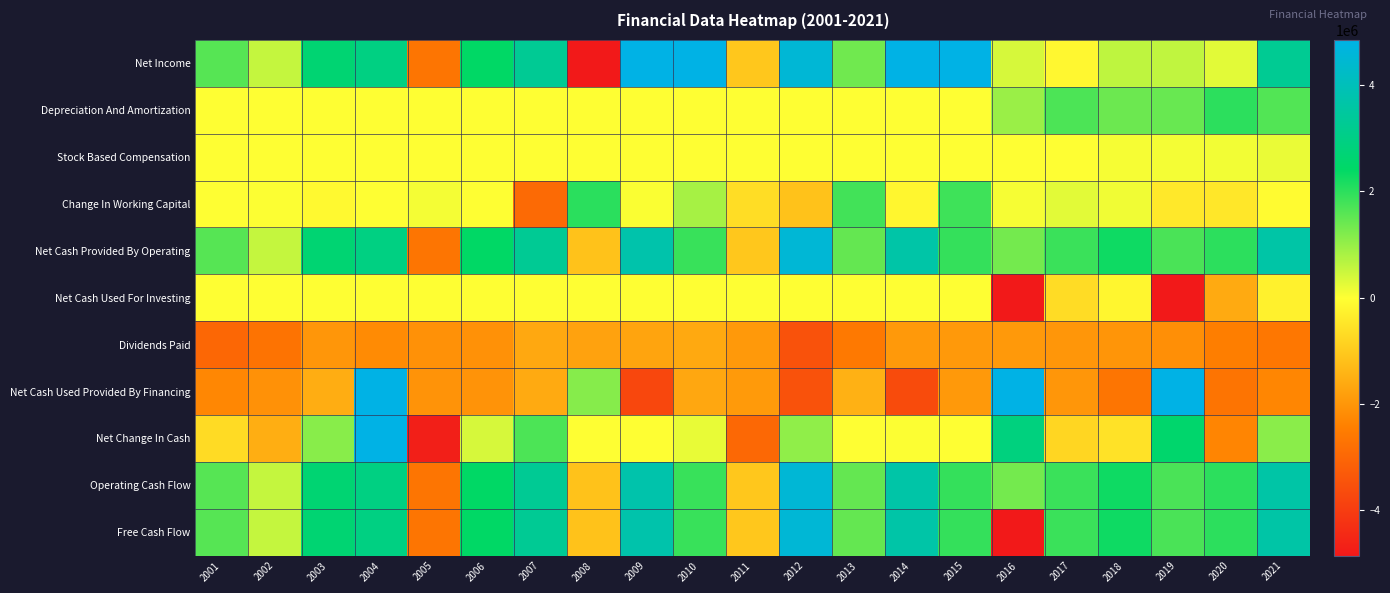

Reading left to right, transcribe all the data shown in this chart.

Net Income: 2001=1600000	2002=560000	2003=2670000	2004=2960000	2005=-2660000	2006=2420000	2007=3300000	2008=-5320000	2009=7560000	2010=5880000	2011=-1060000	2012=4540000	2013=1360000	2014=6088790	2015=6113970	2016=384135	2017=-146290	2018=619448	2019=590619	2020=274341	2021=3281251
Depreciation And Amortization: 2001=0	2002=0	2003=0	2004=0	2005=0	2006=0	2007=0	2008=0	2009=0	2010=0	2011=0	2012=0	2013=0	2014=0	2015=0	2016=952507	2017=1699555	2018=1398358	2019=1438908	2020=1989761	2021=1631609
Stock Based Compensation: 2001=0	2002=0	2003=0	2004=0	2005=0	2006=0	2007=0	2008=0	2009=0	2010=0	2011=0	2012=0	2013=0	2014=0	2015=0	2016=0	2017=0	2018=80771	2019=102989	2020=126035	2021=194372
Change In Working Capital: 2001=0	2002=30000	2003=-100000	2004=0	2005=100000	2006=0	2007=-2910000	2008=2010000	2009=50000	2010=850000	2011=-640000	2012=-1150000	2013=1790000	2014=-159508	2015=1824396	2016=88263	2017=274093	2018=149071	2019=-432300	2020=-437467	2021=-67617
Net Cash Provided By Operating: 2001=1600000	2002=560000	2003=2670000	2004=2960000	2005=-2660000	2006=2420000	2007=3300000	2008=-1150000	2009=3740000	2010=1880000	2011=-1060000	2012=4540000	2013=1460000	2014=3675150	2015=1928370	2016=1308280	2017=1869792	2018=2281249	2019=1707330	2020=1997328	2021=3642752
Net Cash Used For Investing: 2001=0	2002=0	2003=0	2004=0	2005=0	2006=0	2007=0	2008=0	2009=0	2010=0	2011=0	2012=0	2013=0	2014=0	2015=0	2016=-15851798	2017=-652910	2018=-164532	2019=-7782687	2020=-1607346	2021=-253142
Dividends Paid: 2001=-2990000	2002=-2700000	2003=-1980000	2004=-2180000	2005=-2070000	2006=-2070000	2007=-1630000	2008=-1760000	2009=-1720000	2010=-1620000	2011=-1930000	2012=-3490000	2013=-2570000	2014=-1928360	2015=-1928360	2016=-1928359	2017=-1981062	2018=-1992397	2019=-2107376	2020=-2427023	2021=-2608595
Net Cash Used Provided By Financing: 2001=-2270000	2002=-2080000	2003=-1540000	2004=5000000	2005=-2040000	2006=-2030000	2007=-1610000	2008=1150000	2009=-3740000	2010=-1660000	2011=-1910000	2012=-3480000	2013=-1460000	2014=-3645400	2015=-1928360	2016=17425395	2017=-1981062	2018=-2660866	2019=8616656	2020=-2688104	2021=-2281354
Net Change In Cash: 2001=-670000	2002=-1520000	2003=1120000	2004=7960000	2005=-4700000	2006=390000	2007=1700000	2008=0	2009=0	2010=220000	2011=-2970000	2012=1050000	2013=0	2014=29750	2015=10	2016=2881877	2017=-764180	2018=-544149	2019=2541299	2020=-2298122	2021=1108256
Operating Cash Flow: 2001=1600000	2002=560000	2003=2670000	2004=2960000	2005=-2660000	2006=2420000	2007=3300000	2008=-1150000	2009=3740000	2010=1880000	2011=-1060000	2012=4540000	2013=1460000	2014=3675150	2015=1928370	2016=1308280	2017=1869792	2018=2281249	2019=1707330	2020=1997328	2021=3642752
Free Cash Flow: 2001=1600000	2002=560000	2003=2670000	2004=2960000	2005=-2660000	2006=2420000	2007=3300000	2008=-1150000	2009=3740000	2010=1880000	2011=-1060000	2012=4540000	2013=1460000	2014=3675150	2015=1928370	2016=-20268204	2017=1869792	2018=2281249	2019=1707330	2020=1997328	2021=3642752